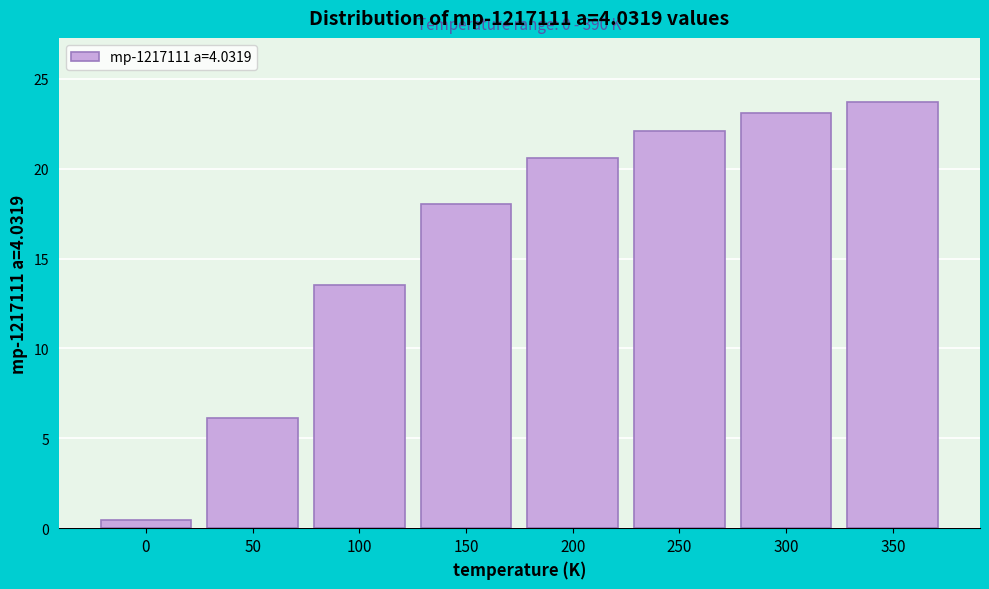

Reading right to left, list all the values displayed in this chart.

350=23.7	300=23.1	250=22.1	200=20.6	150=18.0	100=13.5	50=6.1	0=0.5